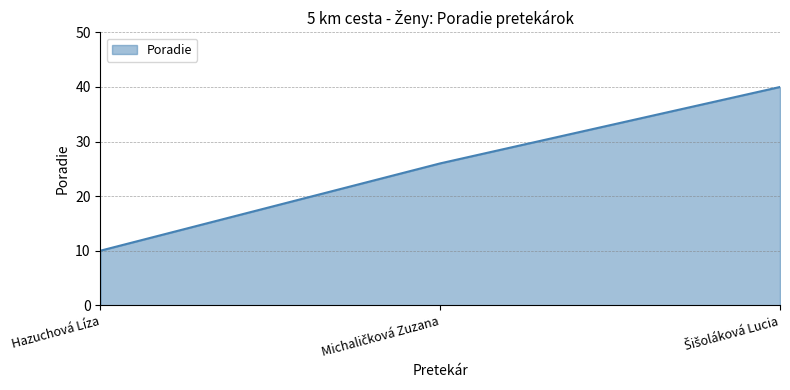

What is the sum of all values?

76